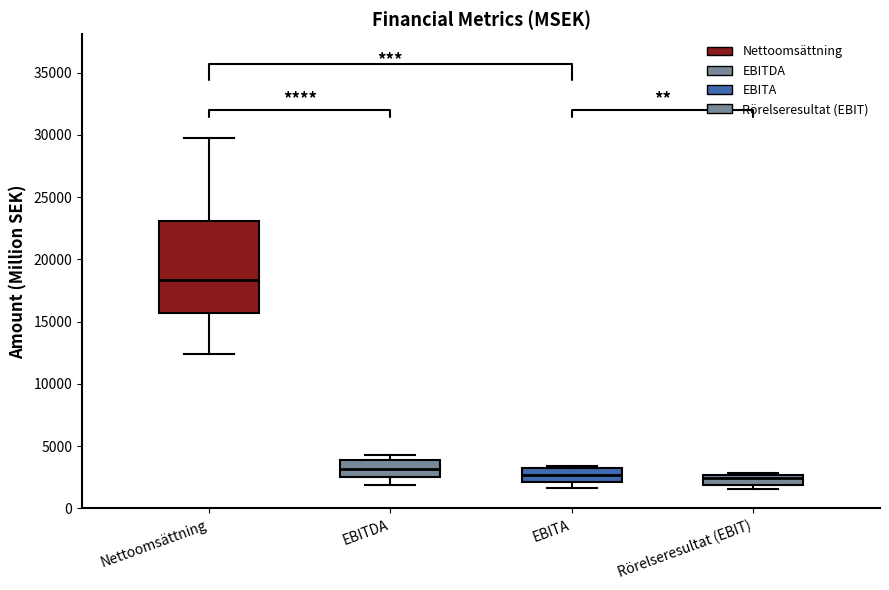

Which box's median line is the highest?

Nettoomsättning